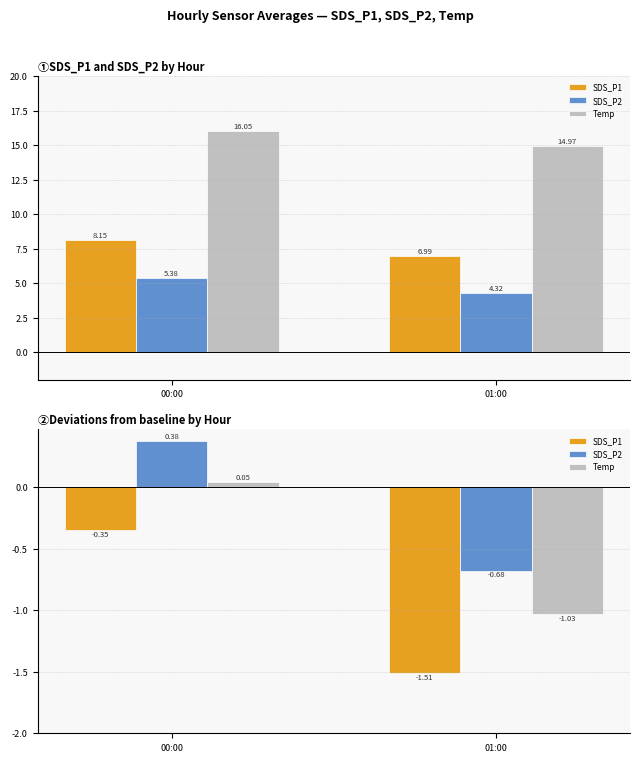

What is the value of the SDS_P2 bar at the 1st from the left?

0.4